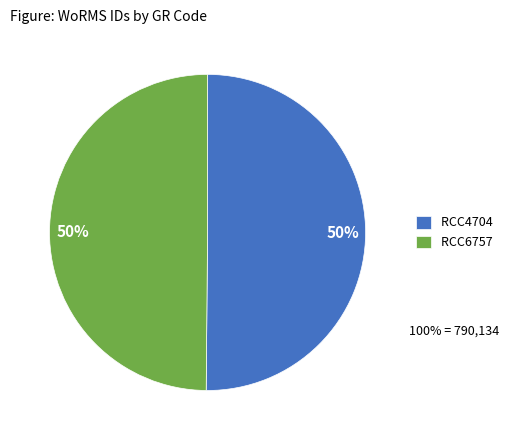

Is the sum of RCC4704 and RCC6757 greater than half?

Yes